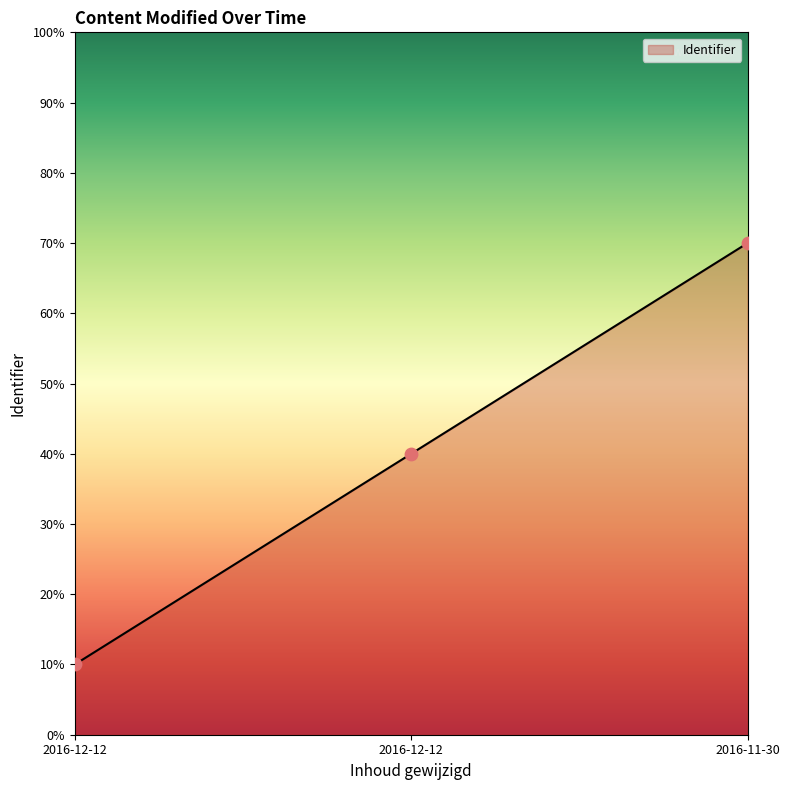

Approximately how many times larger is the value at 2016-12-12 compared to 2016-12-12?

4.0